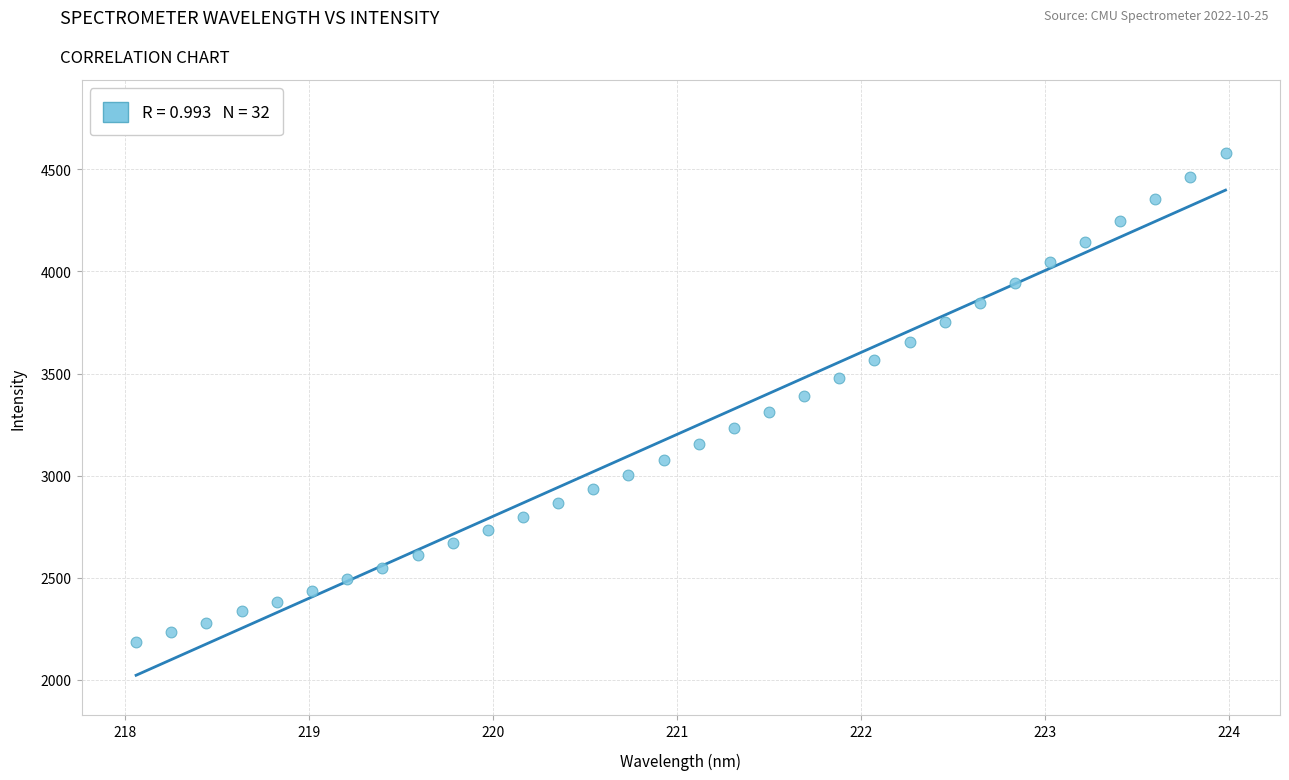

What is the range of Y values (max minus min)?

2393.3